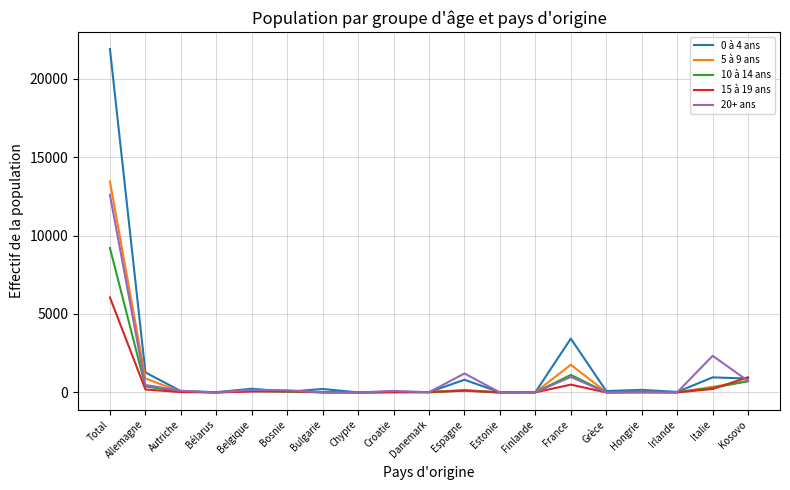

What is the sum of the 20+ ans values at Bosnie and Grèce?

152